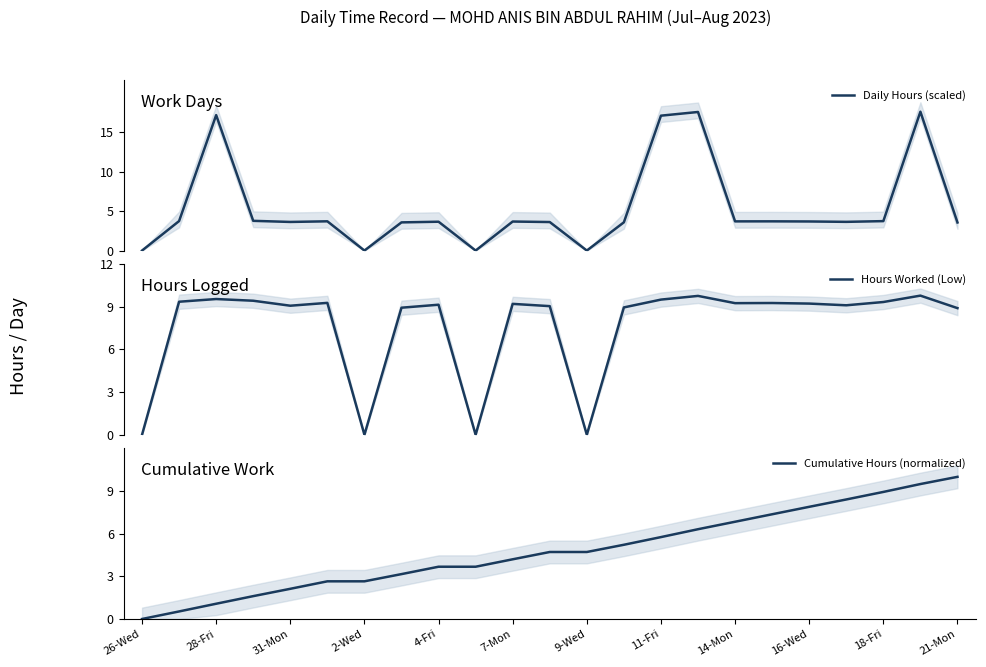

After their last crossing, which series has the higher values: Daily Hours (scaled) or Cumulative Hours (normalized)?

Cumulative Hours (normalized)